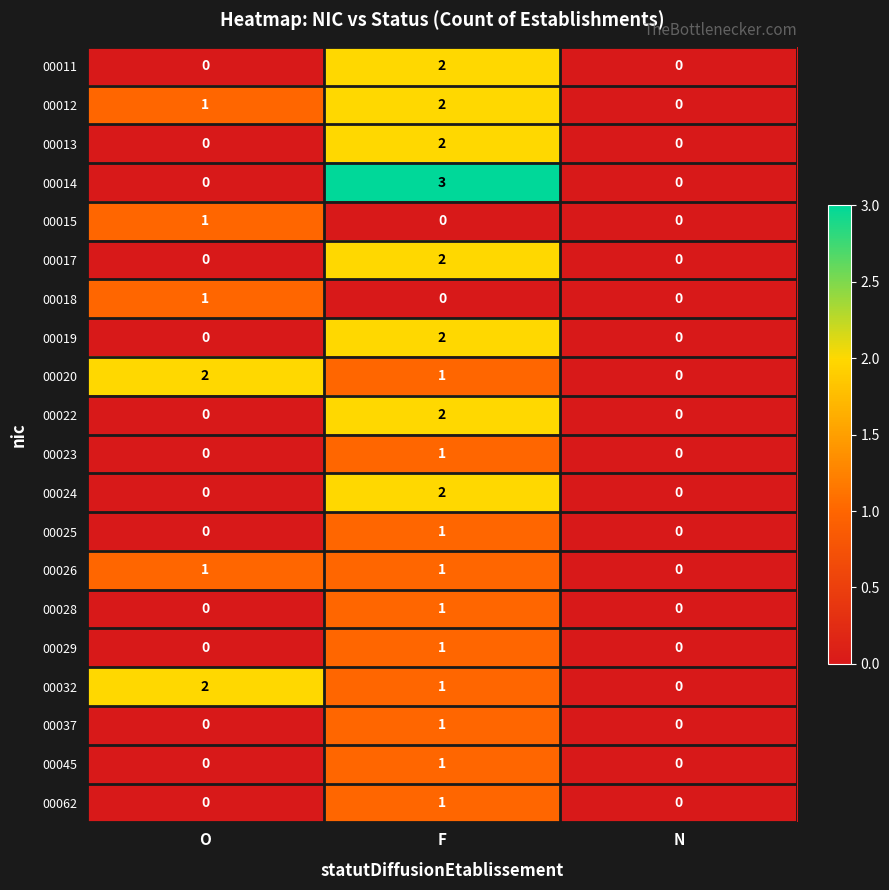

Which series has the widest spread of values?

00014